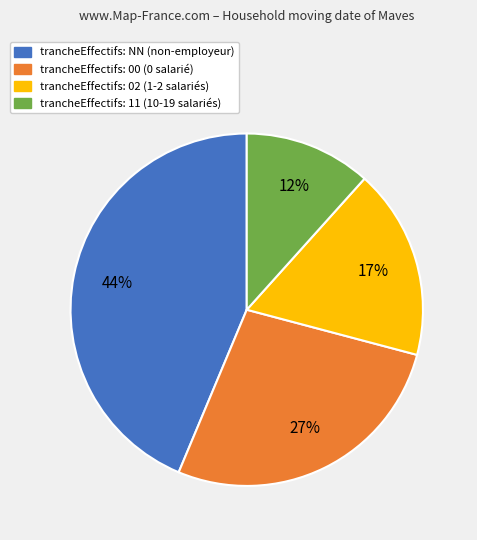

To the nearest percent, what is the average slice percentage?

25%